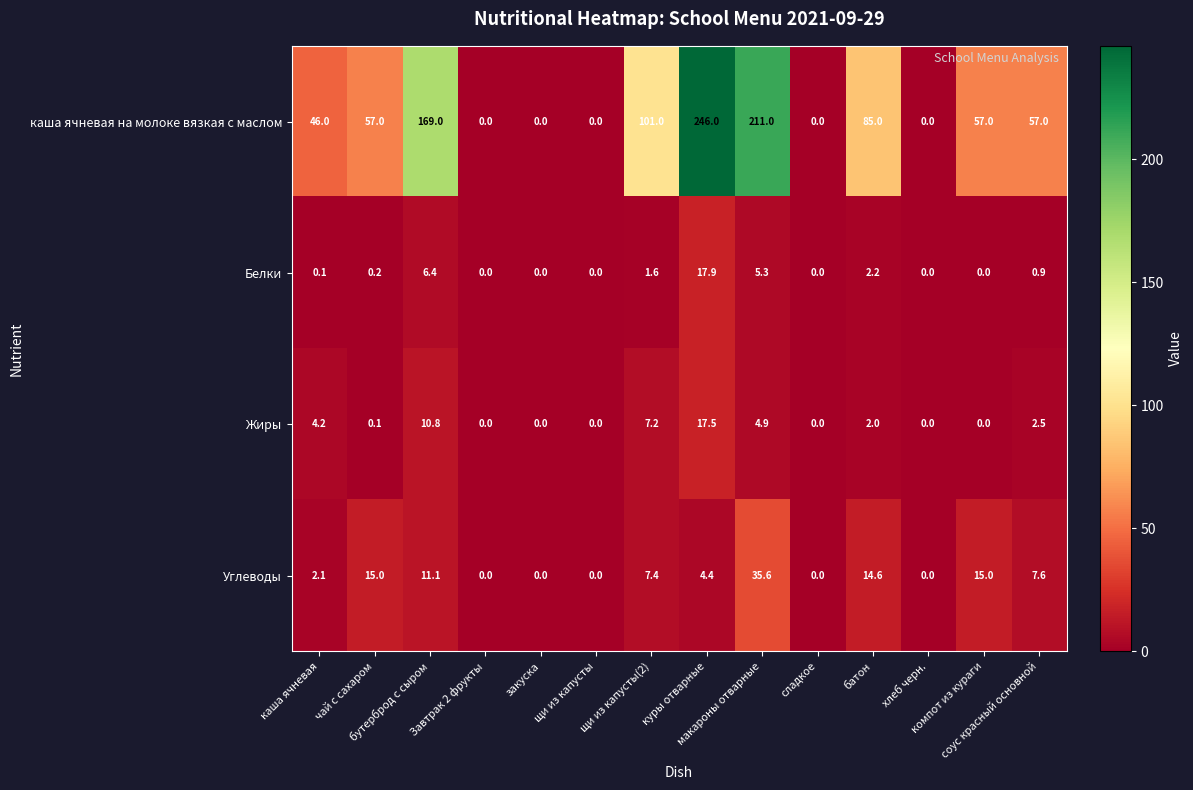

How many series are shown in this chart?

4